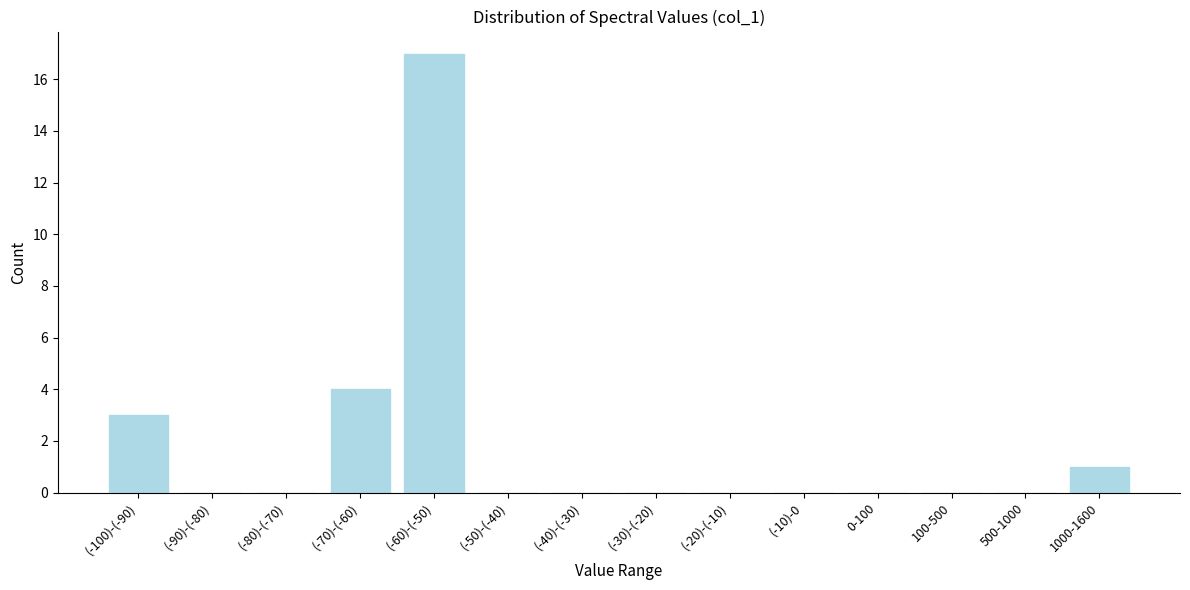

Reading left to right, list all the values displayed in this chart.

(-100)-(-90)=3	(-90)-(-80)=0	(-80)-(-70)=0	(-70)-(-60)=4	(-60)-(-50)=17	(-50)-(-40)=0	(-40)-(-30)=0	(-30)-(-20)=0	(-20)-(-10)=0	(-10)-0=0	0-100=0	100-500=0	500-1000=0	1000-1600=1